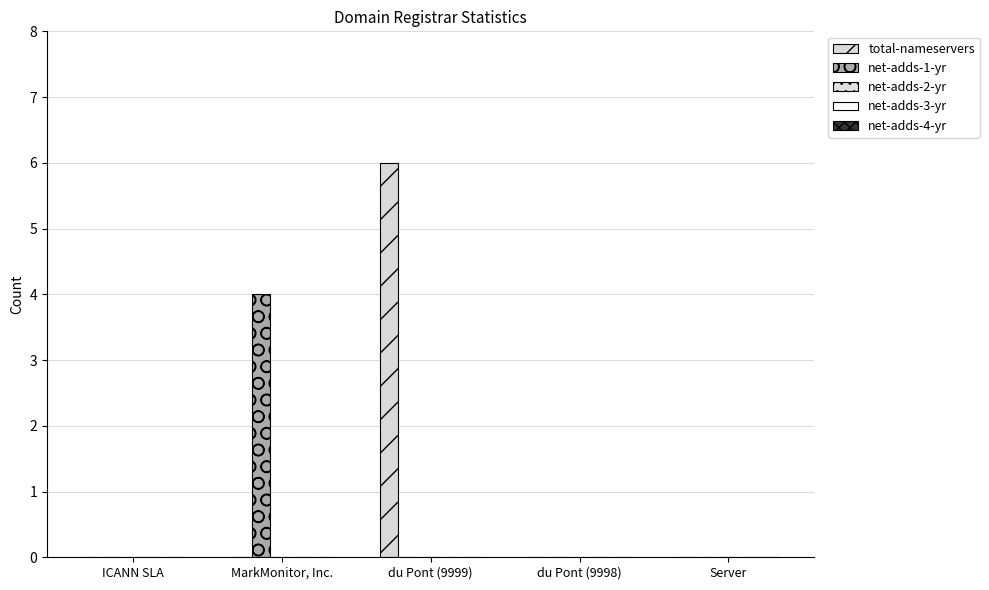

Which series has the largest range (max minus min)?

total-nameservers